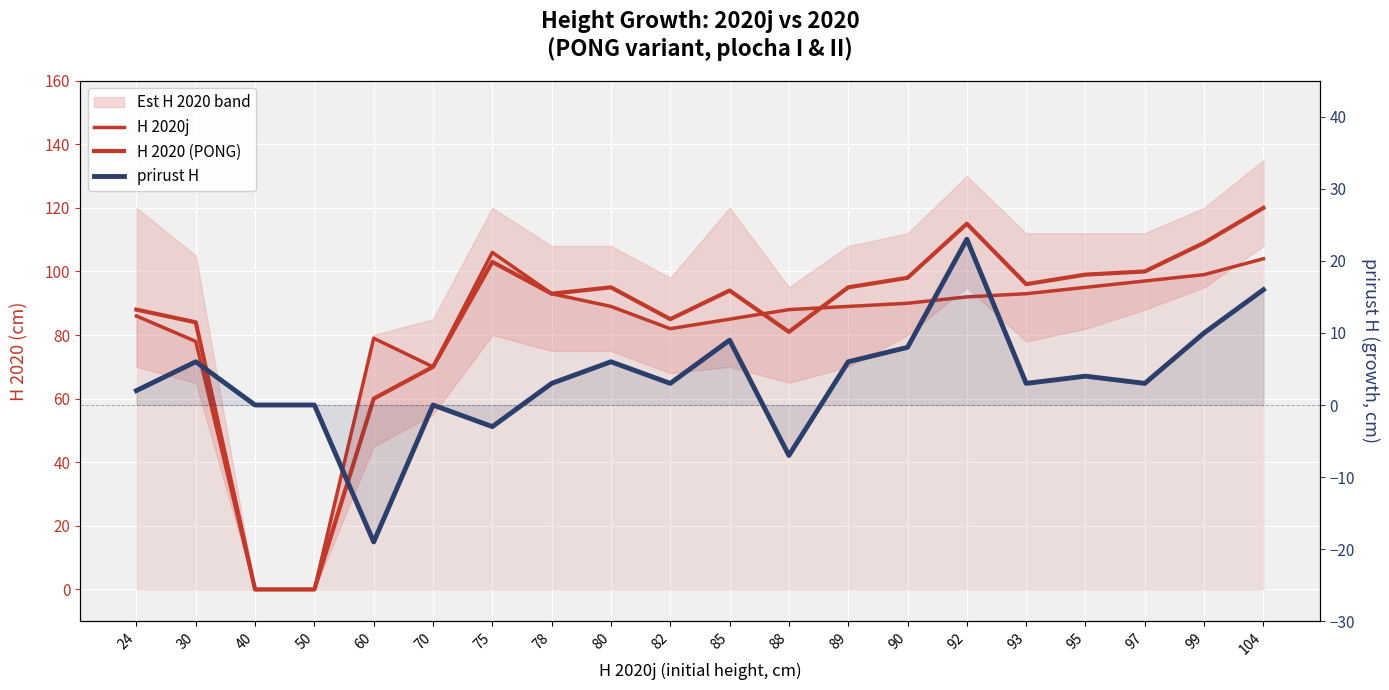

True or false: H 2020j has more than 1 interior local peaks.

True